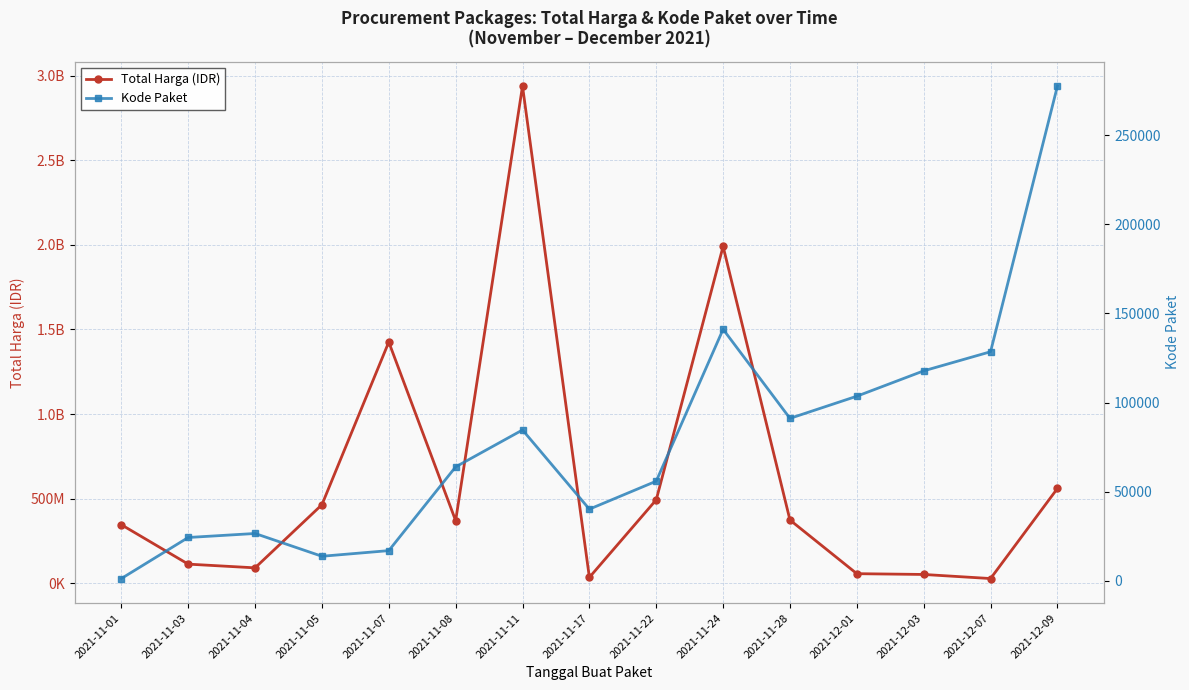

Reading left to right, extract all data points from this chart.

Total Harga (IDR): 345753900	112661270	90672075	464002100	1425867900	369766800	2939004540	34292000	493000000	1991327200	373404000	56152800	51601000	27412000	559971000
Kode Paket: 1139	24199	26445	13652	16823	63854	84587	40112	55826	141126	91101	103541	117783	128516	277693